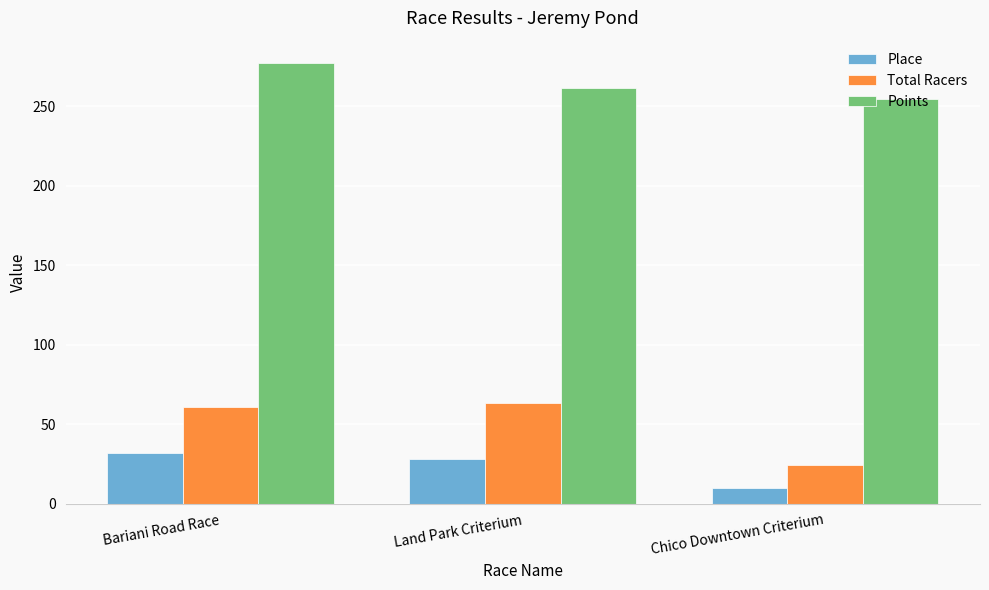

What is the spread (max minus min) of values at Chico Downtown Criterium?

244.6